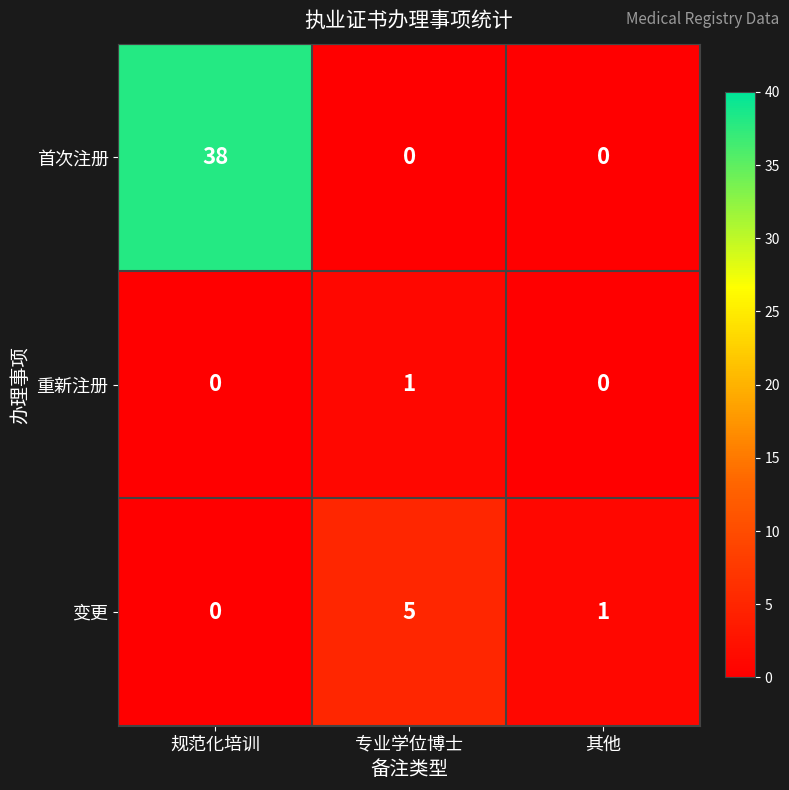

At which category does the chart reach its peak across all series?

规范化培训